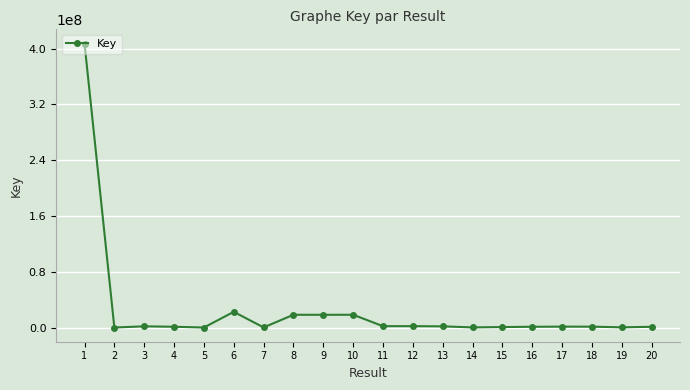

True or false: the data shows 1094334 at 4.

True